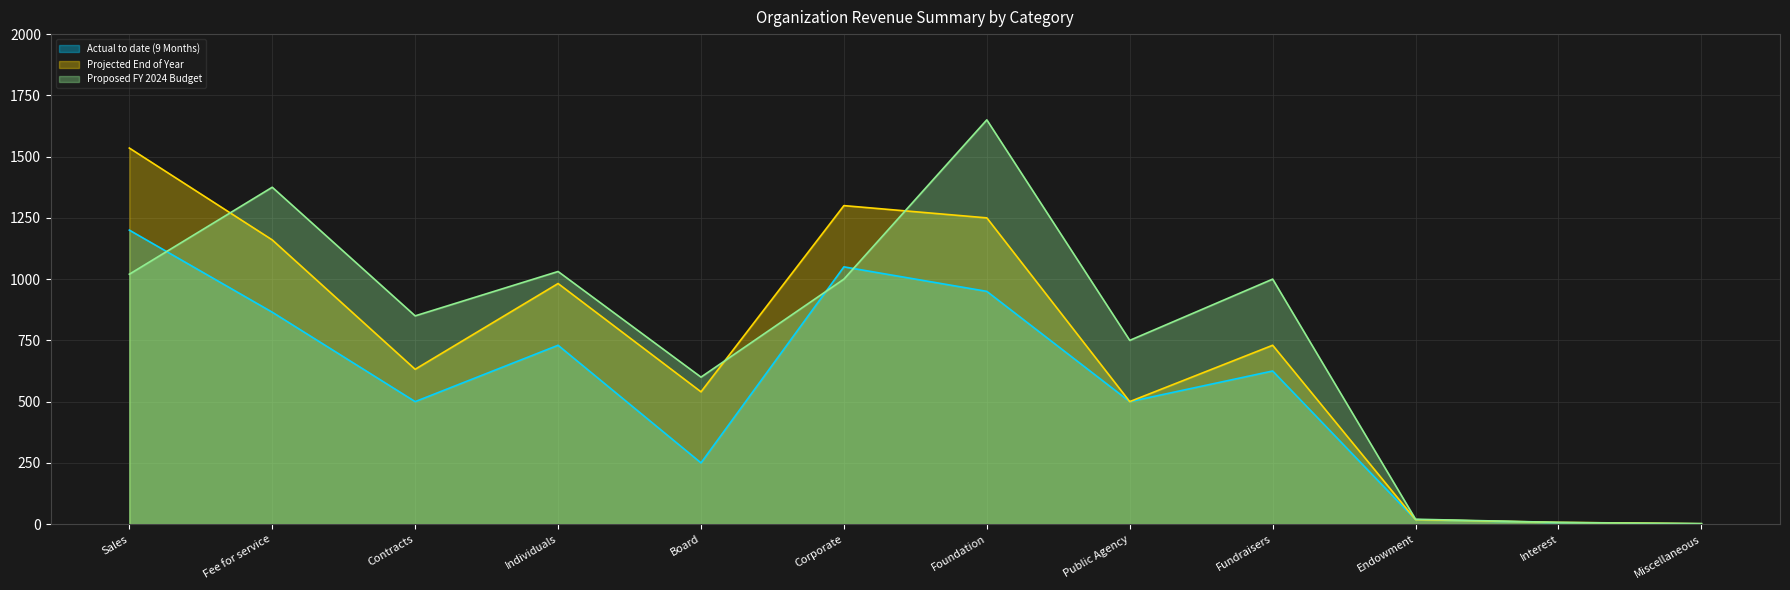

Count the number of categories in the chart.

12